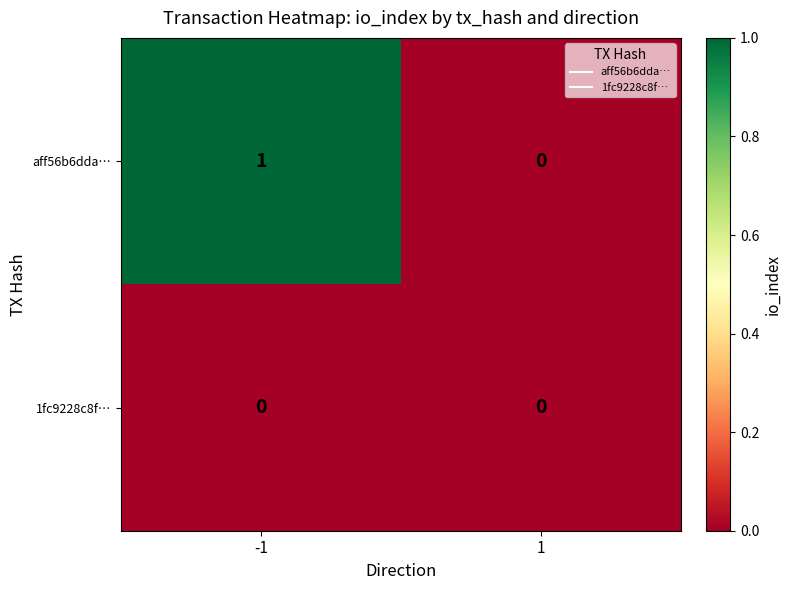

At which category does the chart reach its peak across all series?

-1